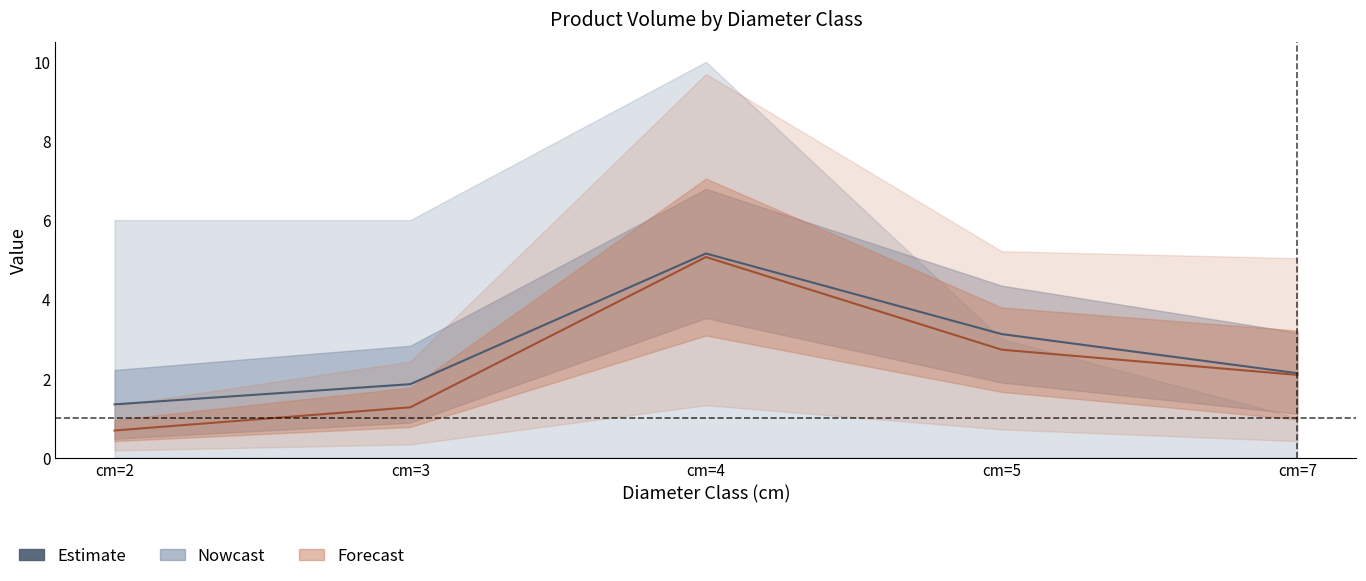

How many lines are shown in the chart?

3